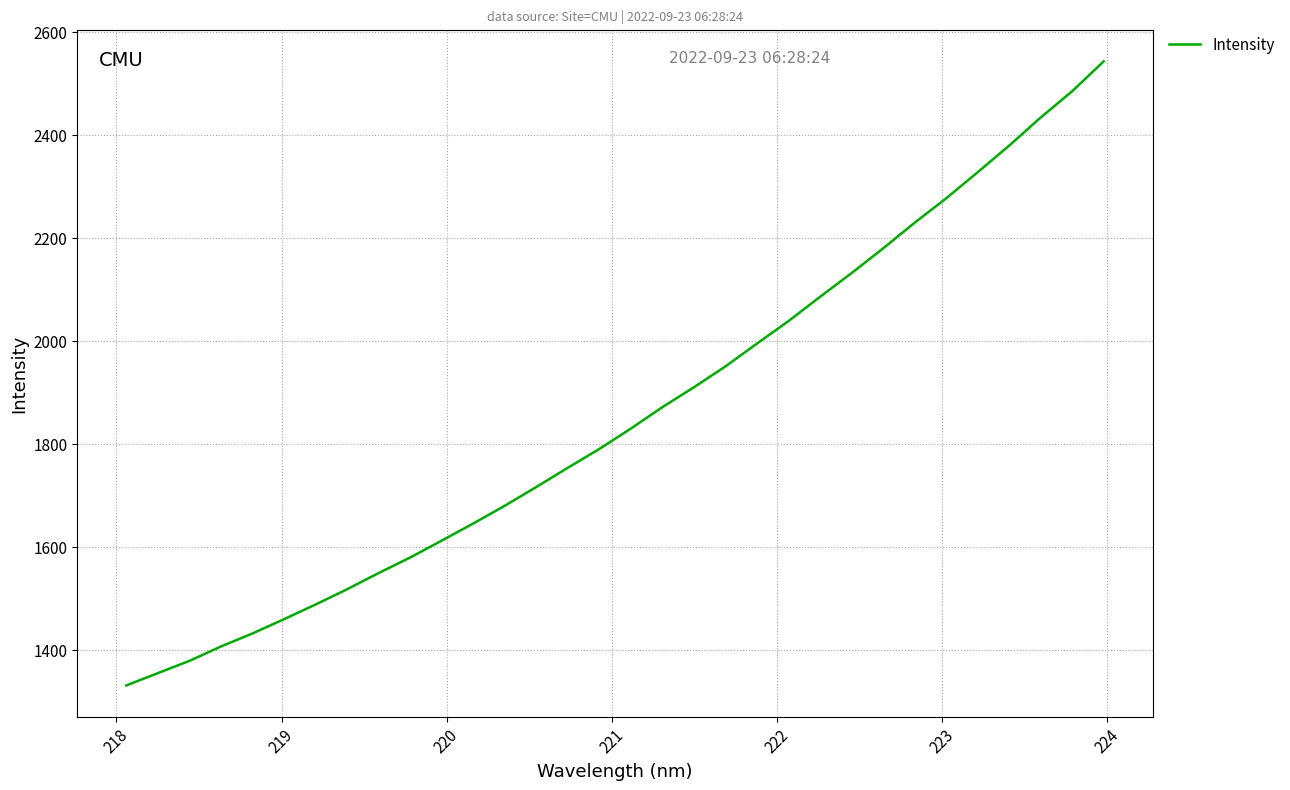

What is the difference between the maximum and minimum values?

1212.6